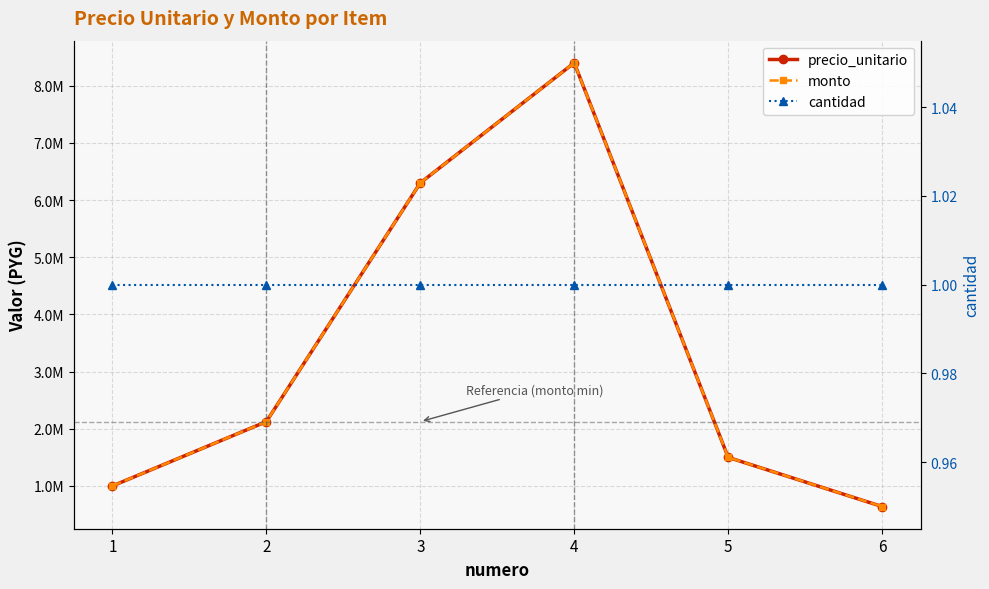

Reading left to right, extract all data points from this chart.

precio_unitario: 1000000	2125000	6300000	8400000	1500000	640000
monto: 1000000	2125000	6300000	8400000	1500000	640000
cantidad: 1	1	1	1	1	1